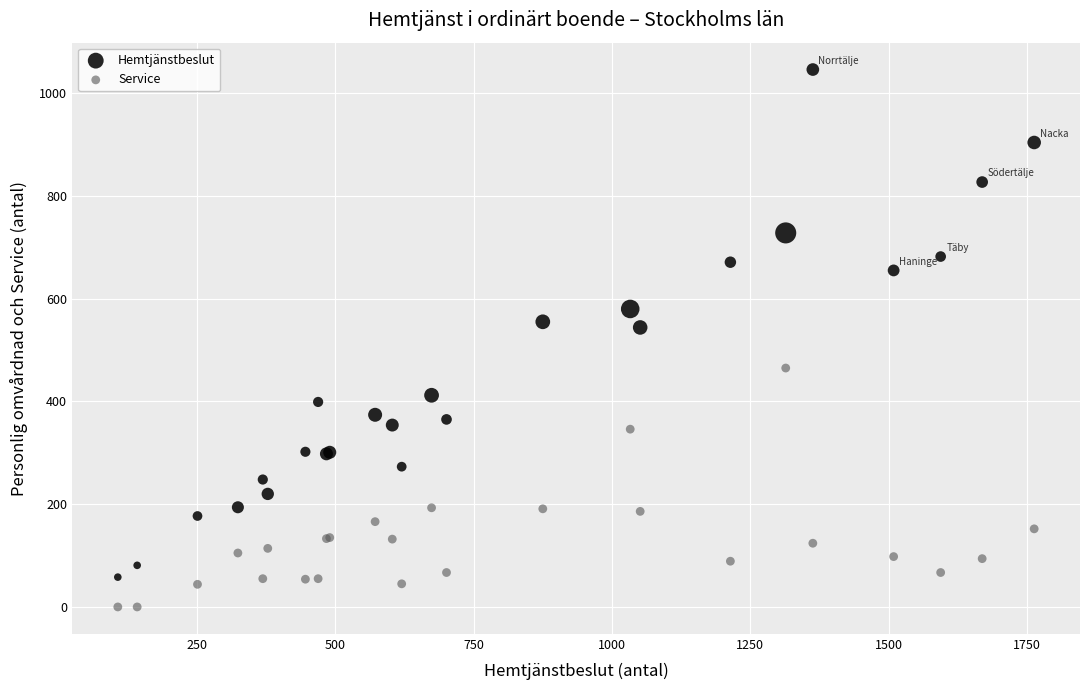

Which series reaches the minimum Y coordinate?

Service